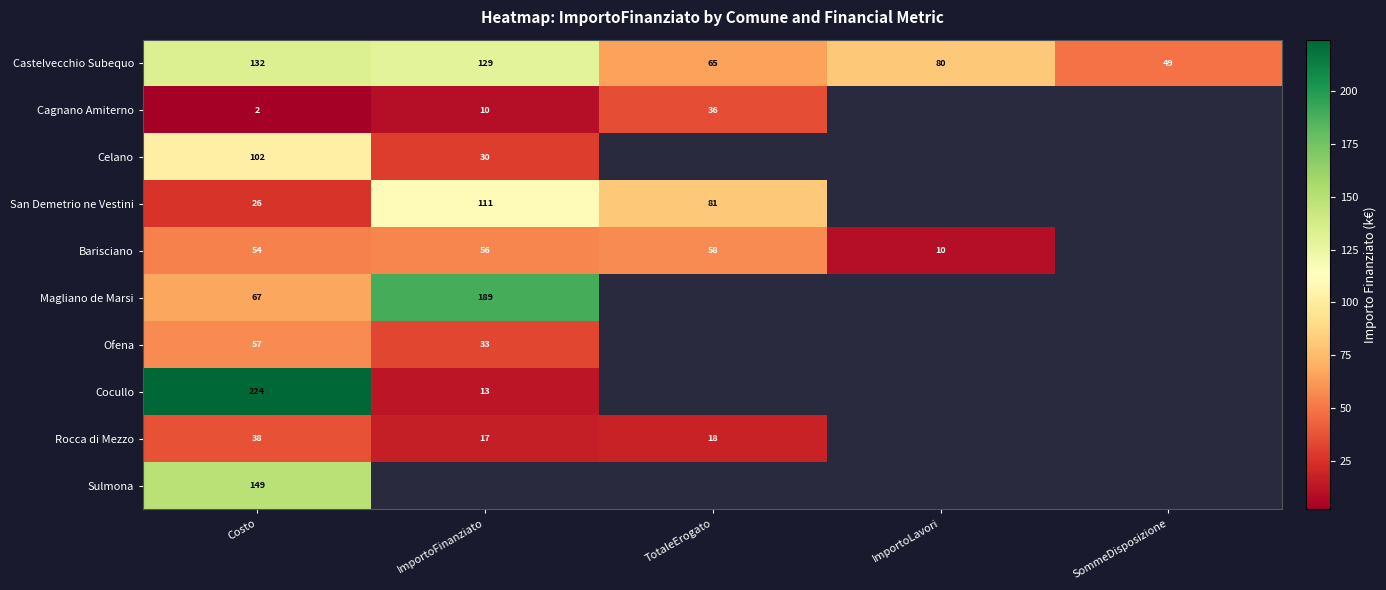

At Costo, list the series in order from smallest to largest.

Cagnano Amiterno, San Demetrio ne Vestini, Rocca di Mezzo, Barisciano, Ofena, Magliano de Marsi, Celano, Castelvecchio Subequo, Sulmona, Cocullo